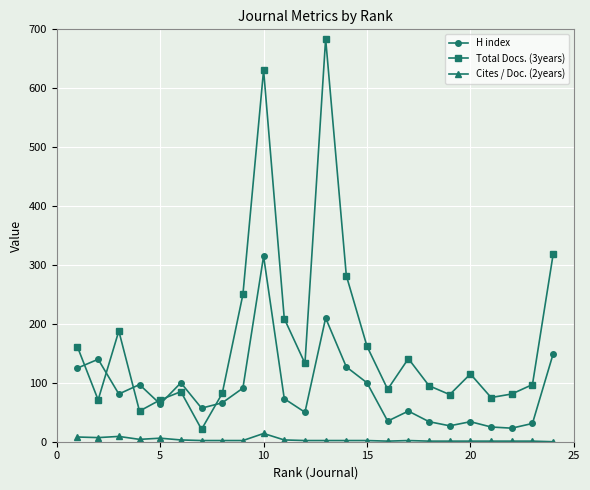

Which series has the largest range (max minus min)?

Total Docs. (3years)